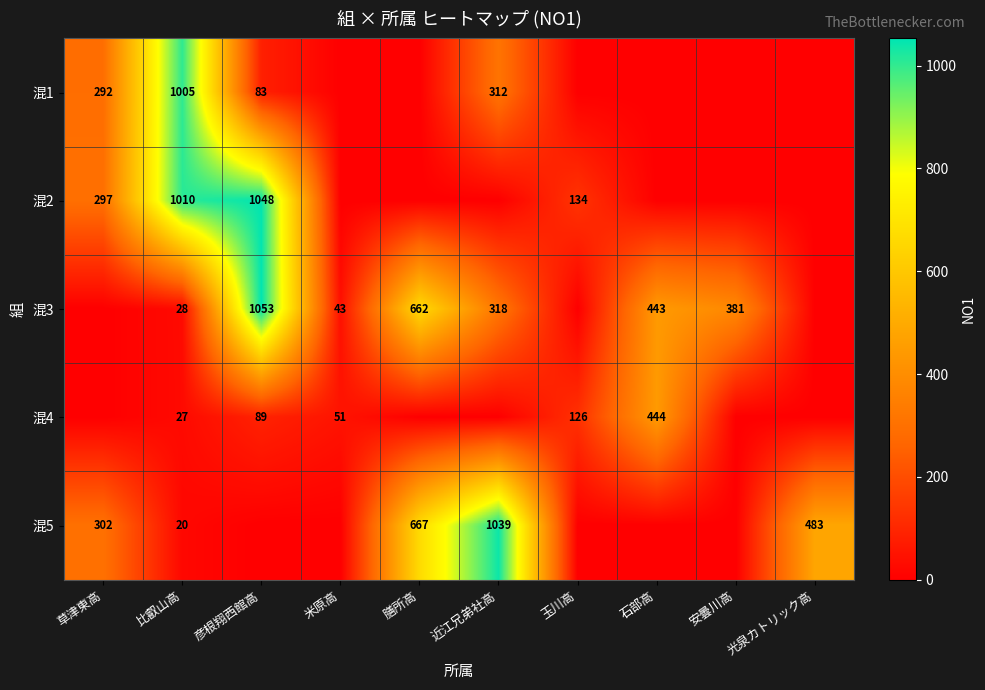

What is the spread (max minus min) of values at 比叡山高?

990